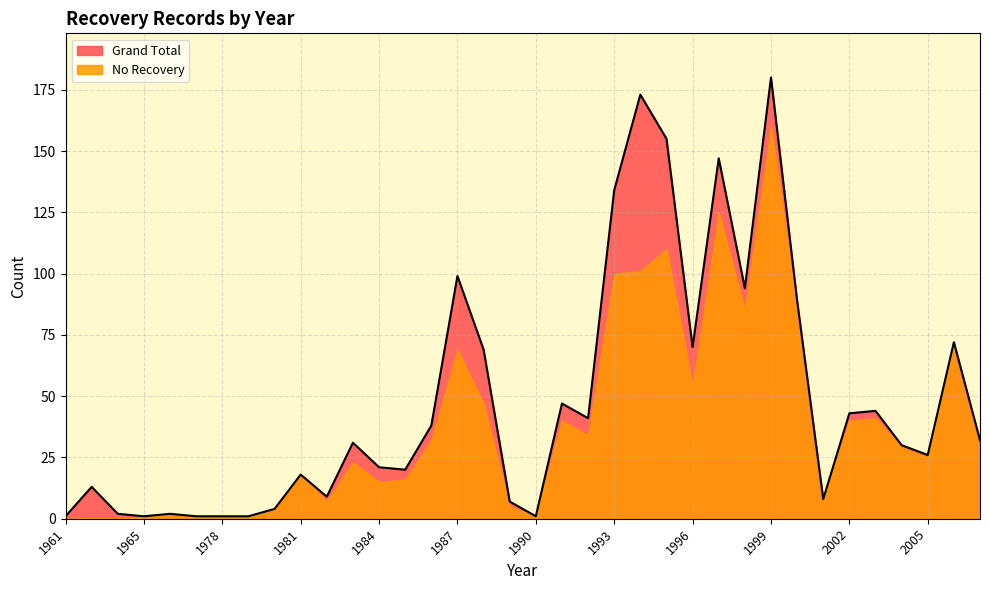

How many values are below 31?

18